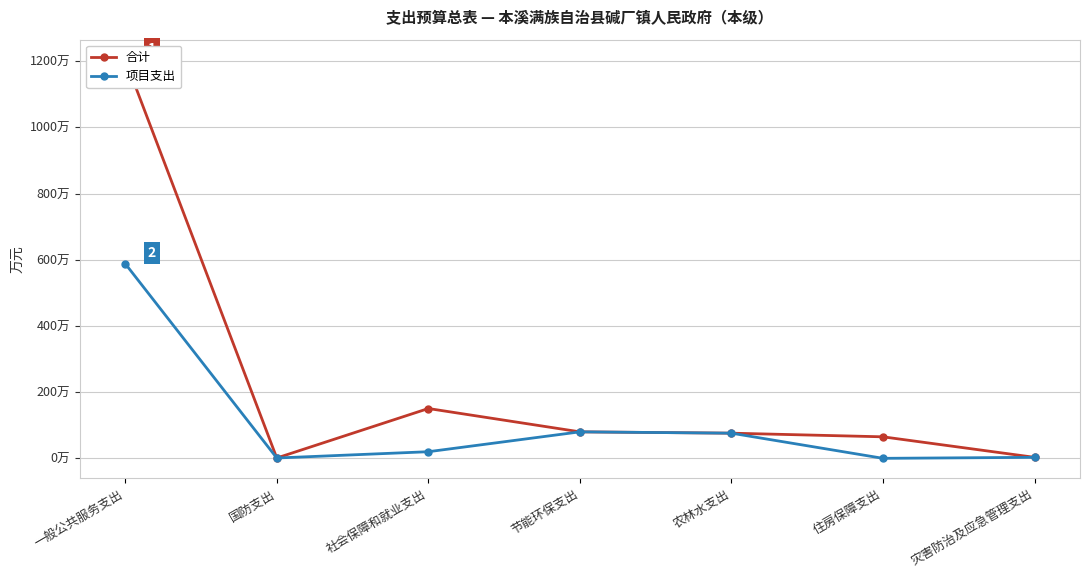

At how many categories does at least one series exceed 531?

1